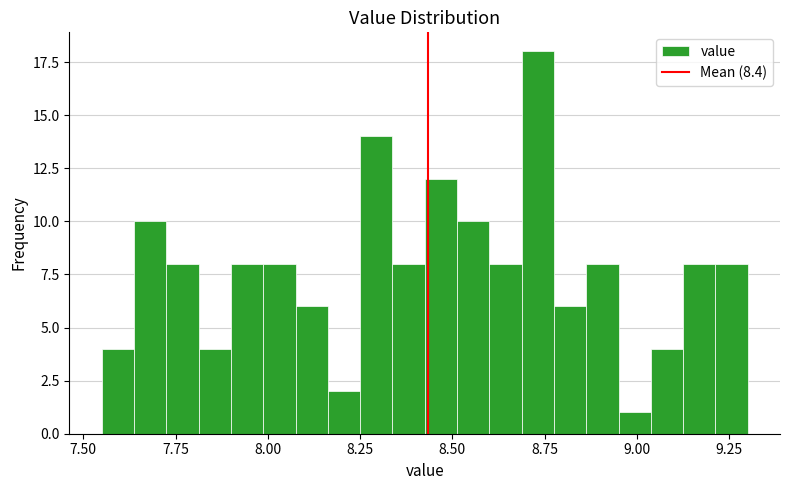

Read against the x-axis, roughly where is the centre of the tallest bar?

8.75